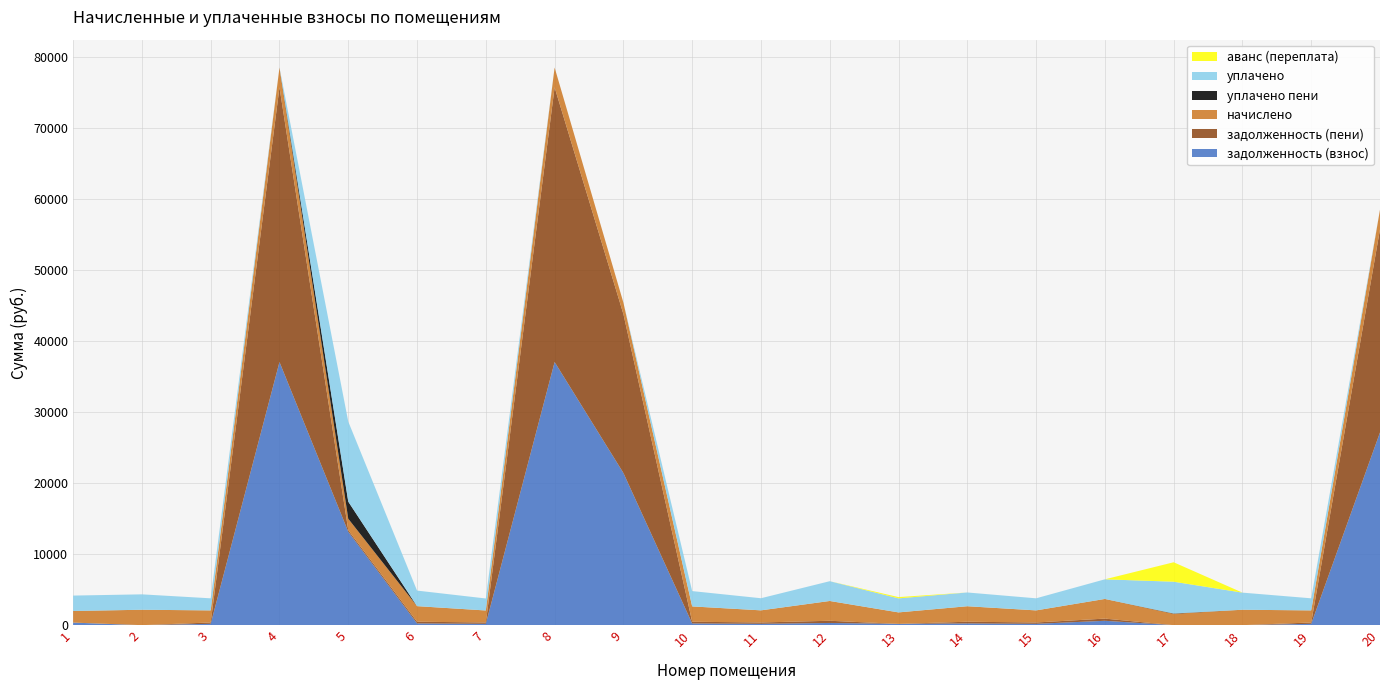

Reading left to right, transcribe all the data shown in this chart.

задолженность (взнос): 1=361.5	2=0.0	3=189.0	4=37048.0	5=13150.8	6=243.4	7=187.8	8=37048.0	9=21430.0	10=239.8	11=189.5	12=309.5	13=179.6	14=242.2	15=189.0	16=615.3	17=0.0	18=0.0	19=189.0	20=27135.0
задолженность (пени): 1=0.0	2=0.0	3=189.0	4=38670.4	5=225.0	6=243.4	7=187.8	8=38670.4	9=22368.5	10=239.8	11=189.5	12=309.5	13=0.0	14=242.2	15=189.0	16=307.1	17=0.0	18=0.0	19=189.0	20=28593.0
начислено: 1=1626.9	2=2169.2	3=1700.6	4=2785.2	5=1605.9	6=2190.2	7=1690.1	8=2785.2	9=1611.1	10=2158.7	11=1705.9	12=2785.2	13=1616.4	14=2179.7	15=1700.6	16=2764.2	17=1595.3	18=2169.2	19=1700.6	20=2769.4
уплачено пени: 1=6.2	2=0.0	3=0.0	4=0.0	5=2405.0	6=0.0	7=0.0	8=0.0	9=0.0	10=0.0	11=0.0	12=0.0	13=0.0	14=0.0	15=0.1	16=2.7	17=50.5	18=0.0	19=0.2	20=0.0
уплачено: 1=2170.2	2=2169.0	3=1700.6	4=0.0	5=11274.3	6=2190.2	7=1690.1	8=0.0	9=0.0	10=2158.7	11=1705.9	12=2785.2	13=1975.6	14=1937.5	15=1700.6	16=2764.2	17=4471.6	18=2410.3	19=1700.6	20=0.0
аванс (переплата): 1=0.0	2=0.8	3=0.0	4=0.0	5=0.0	6=0.0	7=0.0	8=0.0	9=0.0	10=0.0	11=0.0	12=0.0	13=179.6	14=0.0	15=0.0	16=0.0	17=2736.4	18=0.1	19=0.0	20=0.0